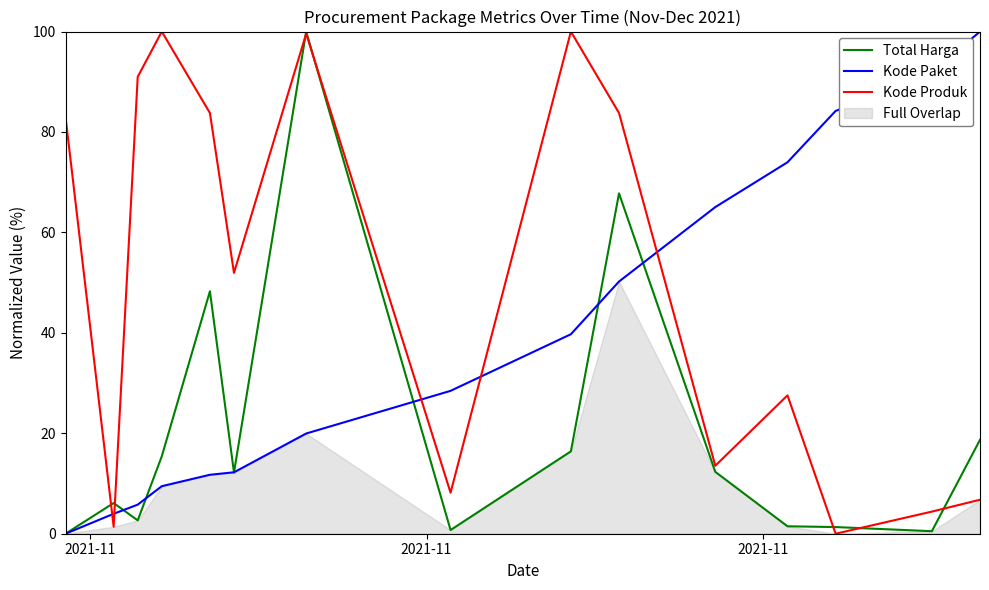

After their last crossing, which series has the higher values: Kode Paket or Total Harga?

Kode Paket